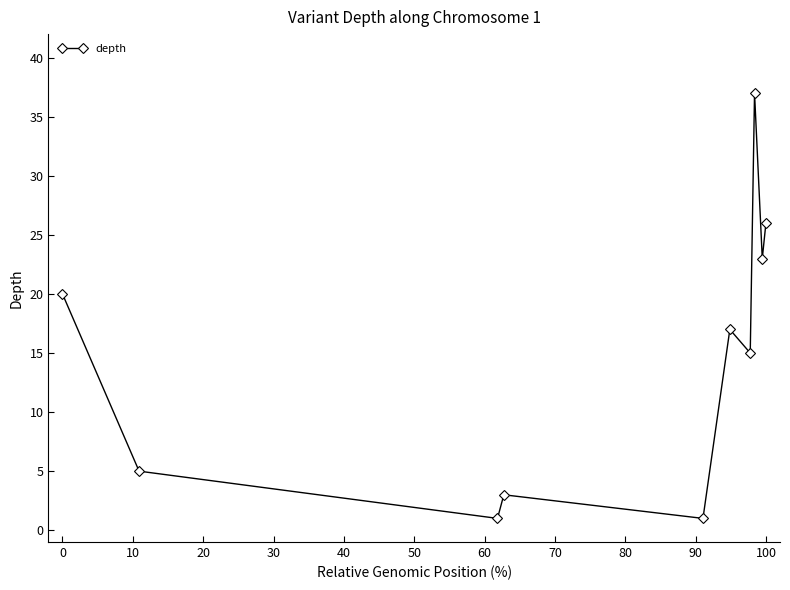

How many points are higher than both their immediate neighbors (excluding endpoints)?

3